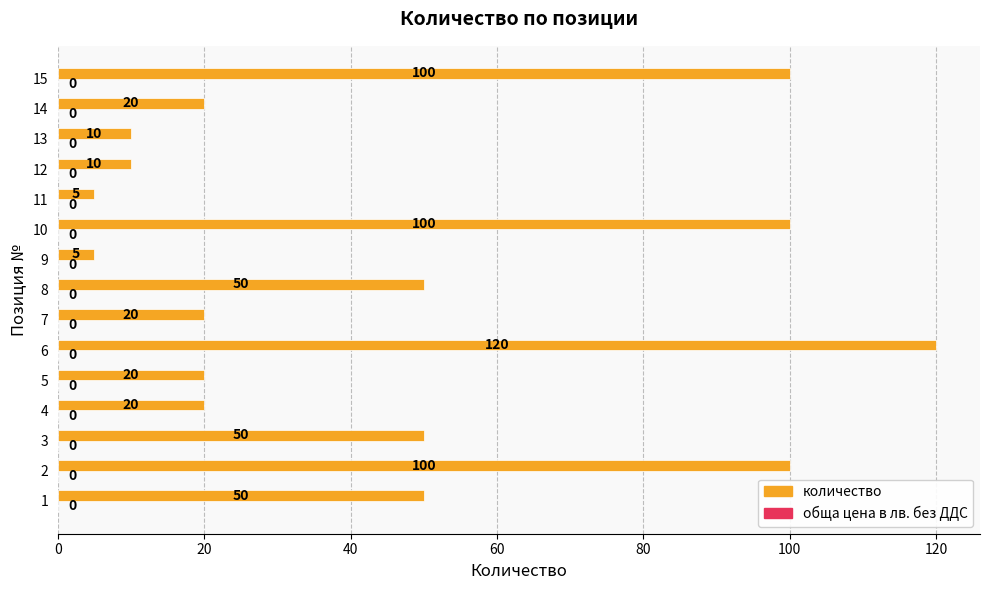

Between 13 and 4, which is larger?

4